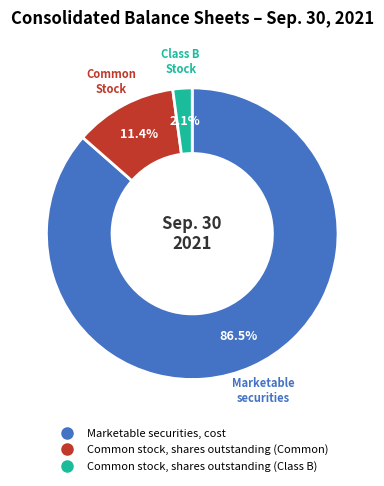

To the nearest percent, what is the average slice percentage?

33%